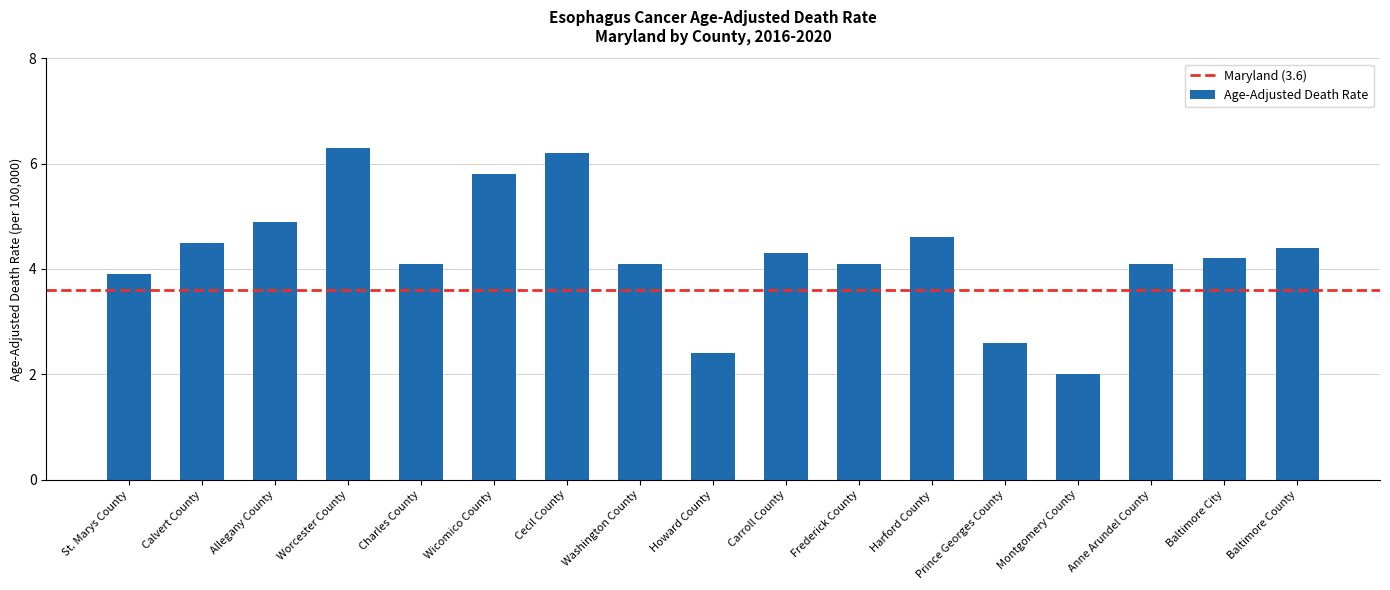

What is the approximate value at Prince Georges County?

2.6